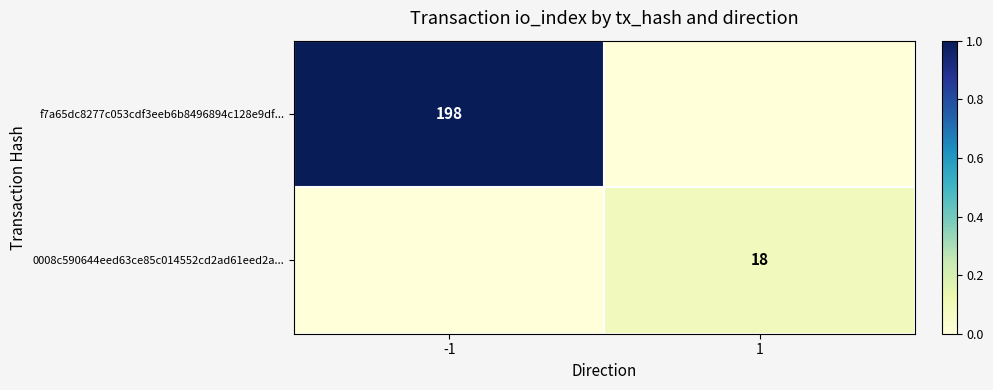

The value of 0008c590644eed63ce85c014552cd2ad61eed2a... at 1 is 18. True or false?

True